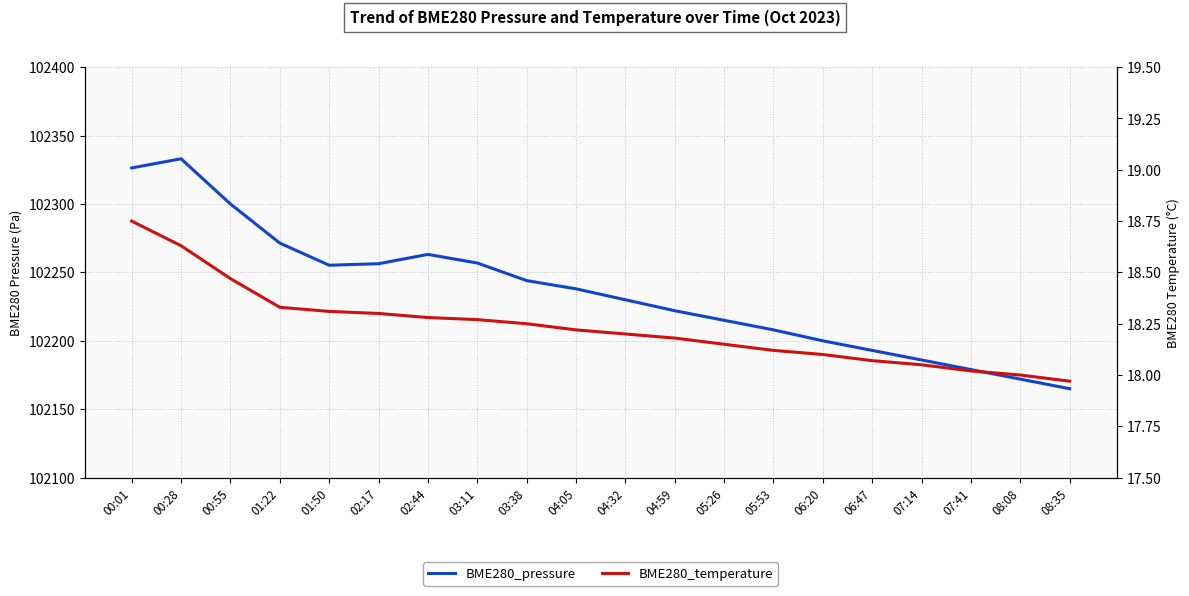

True or false: BME280_pressure and BME280_temperature intersect in this chart.

False